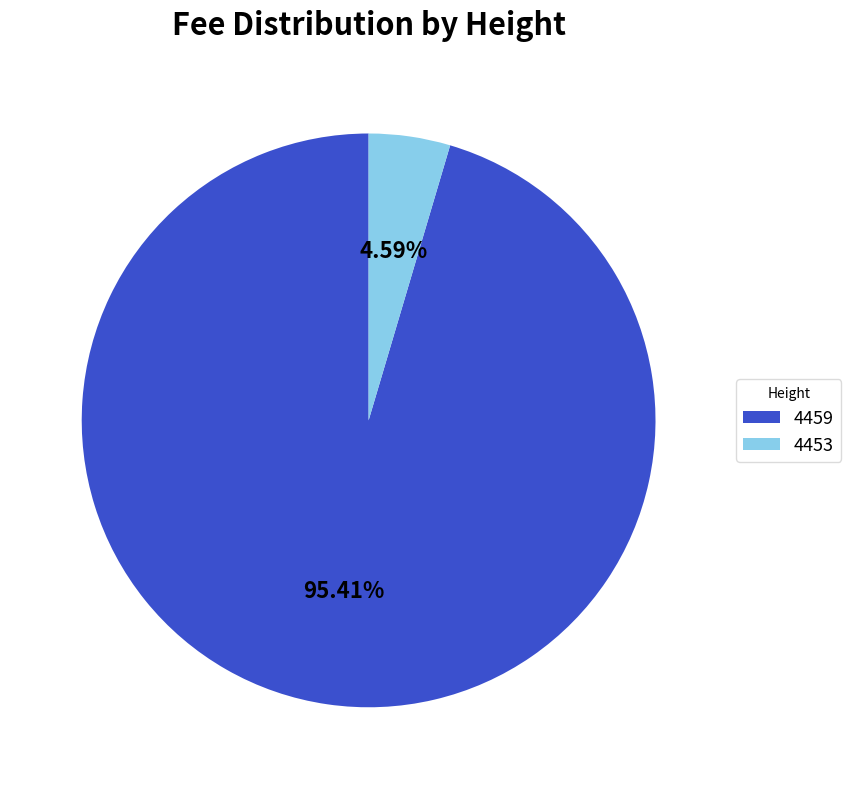

What is the total percentage of 4453 and 4459?

100.0%